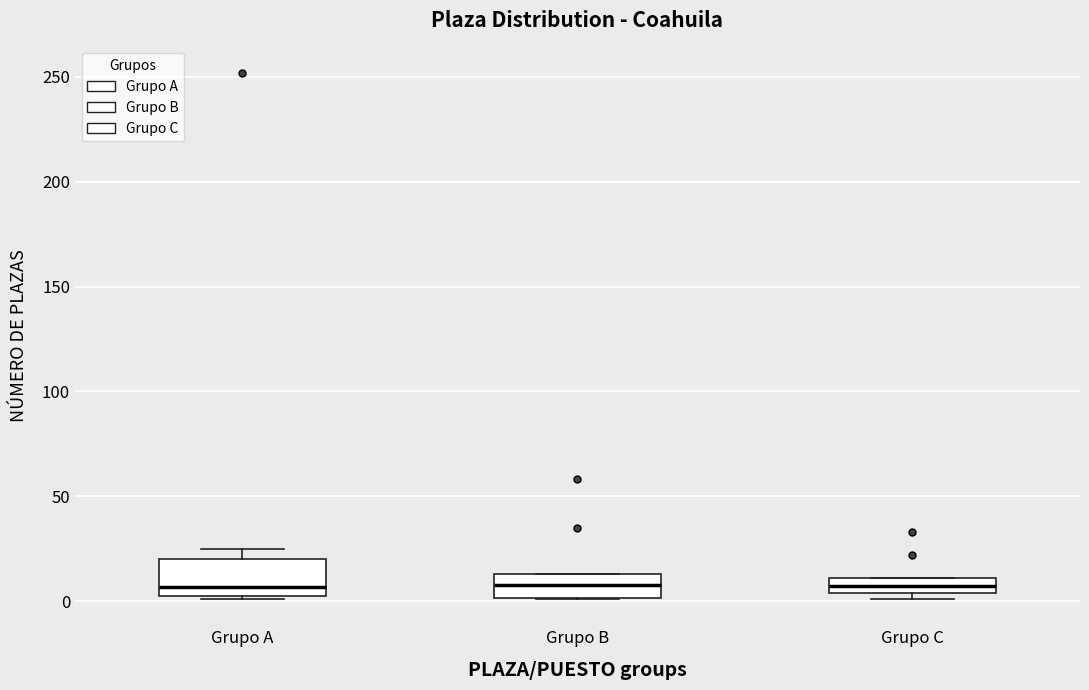

Where is the lower edge of the box for Grupo C on the y-axis? The values are not printed on the chart, so give them approximately, as read against the axis.

5